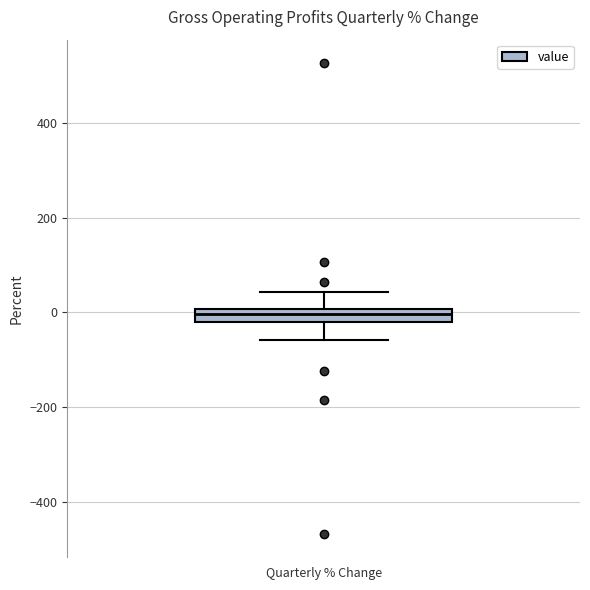

Where is the lower edge of the box for Quarterly % Change on the y-axis? The values are not printed on the chart, so give them approximately, as read against the axis.

-20